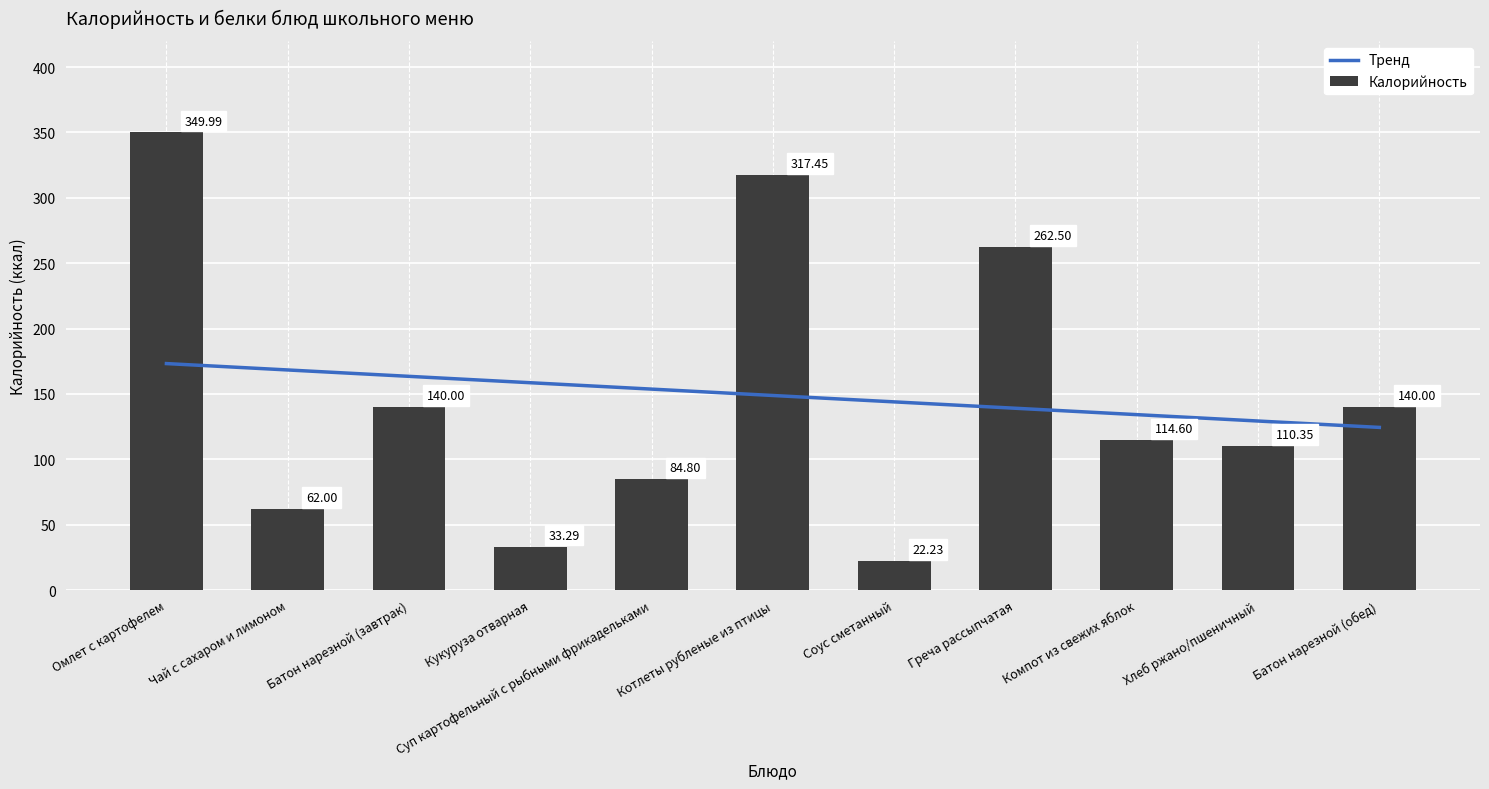

Rank the series by their average value, from highest to lowest.

Тренд, Калорийность